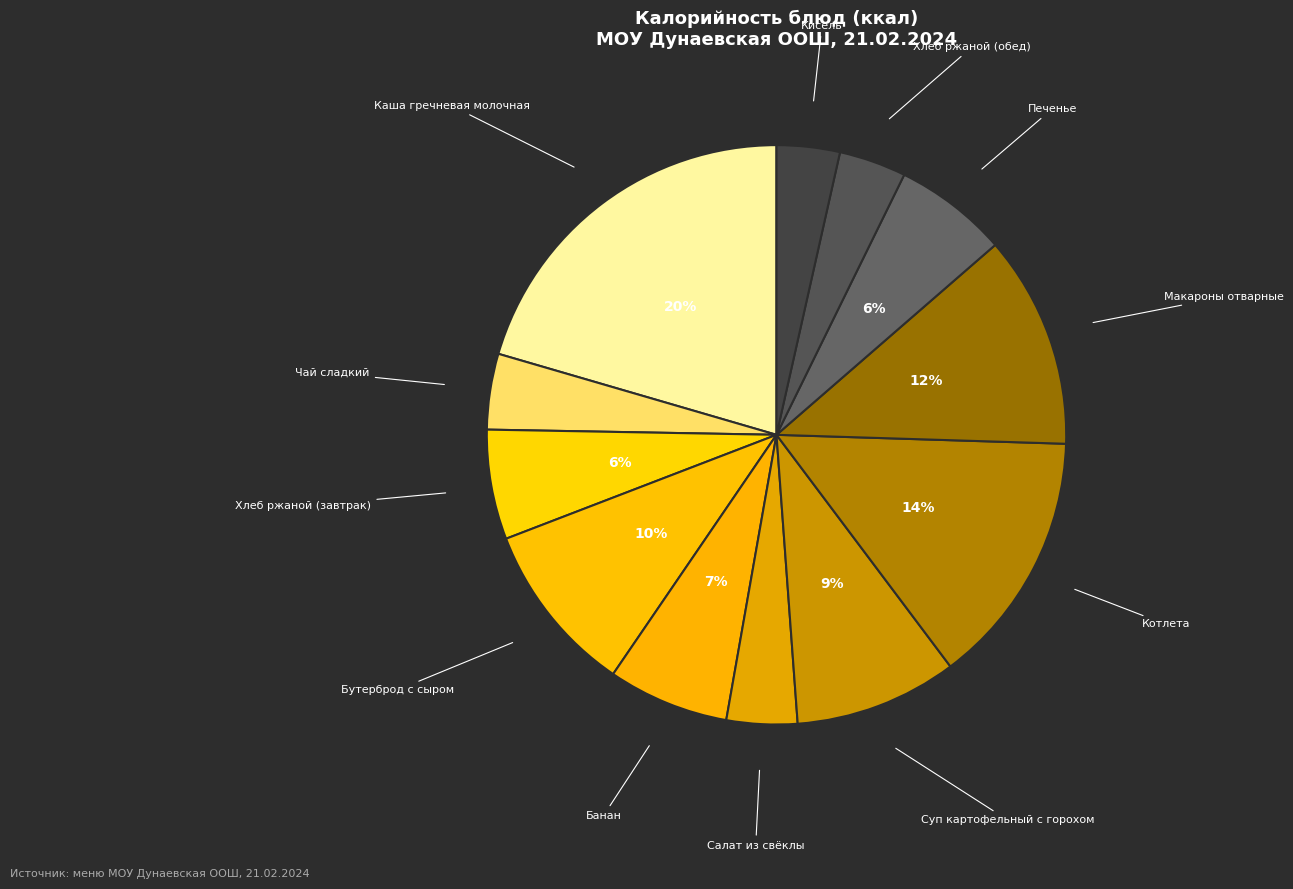

How many slices are in this pie chart?

12